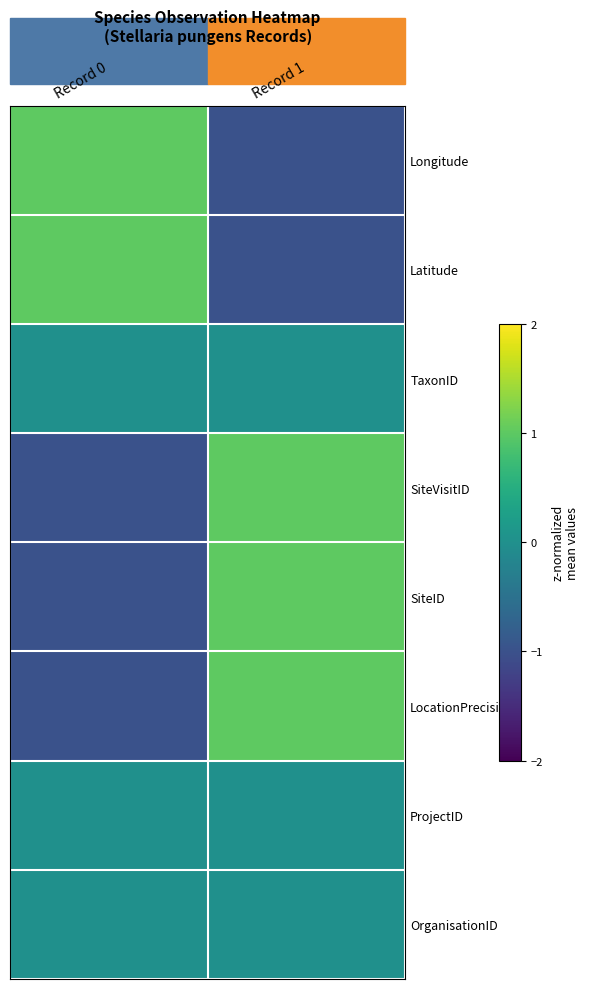

At which category is the sum across all series the highest?

Record 1